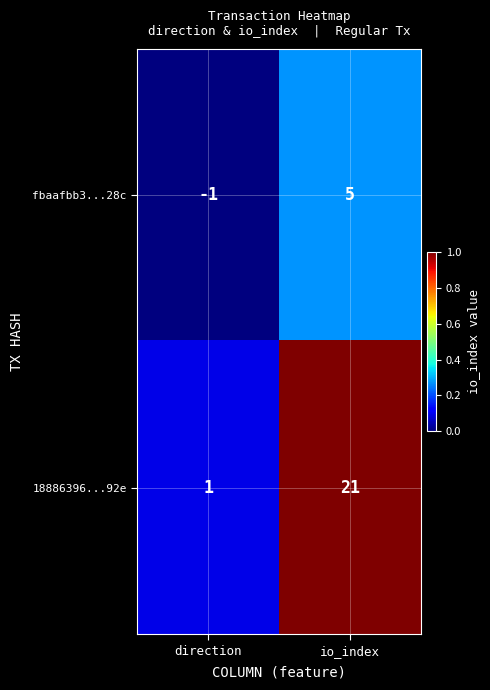

What is the difference between the highest and lowest values at direction?

2